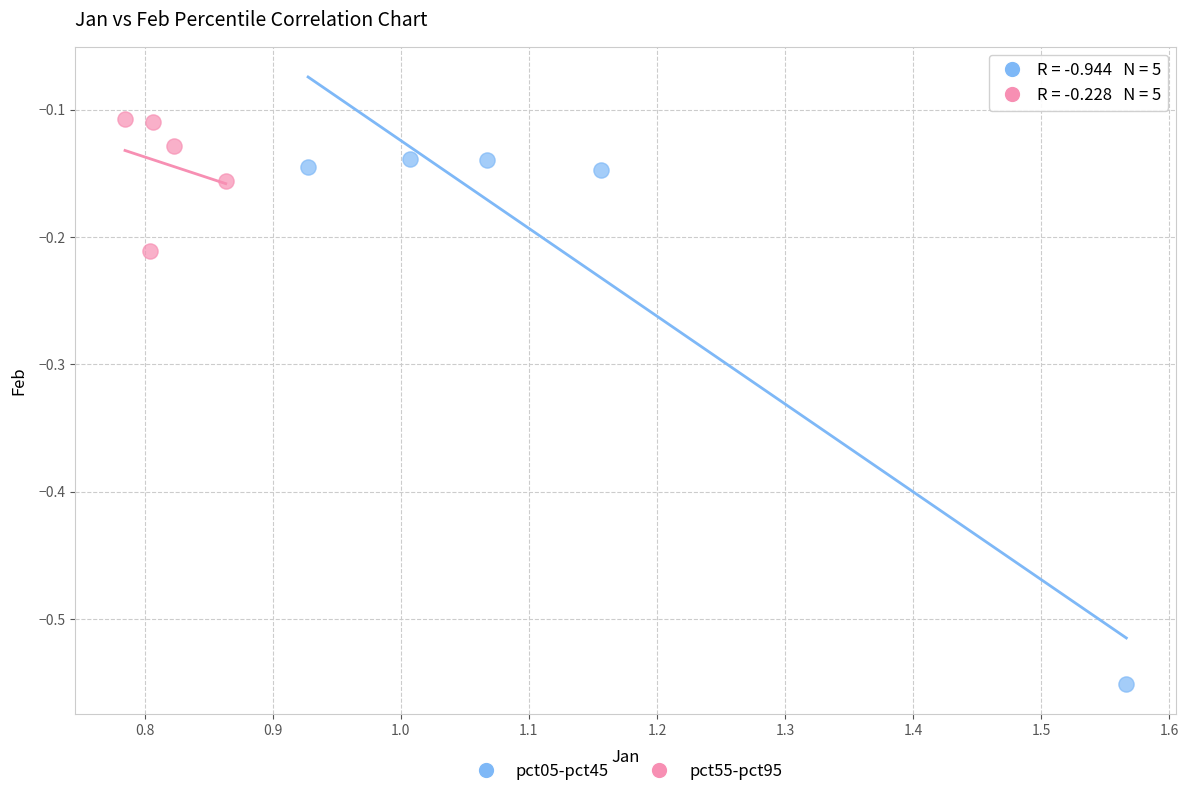

Which series has the largest Y range (max minus min)?

pct05-pct45